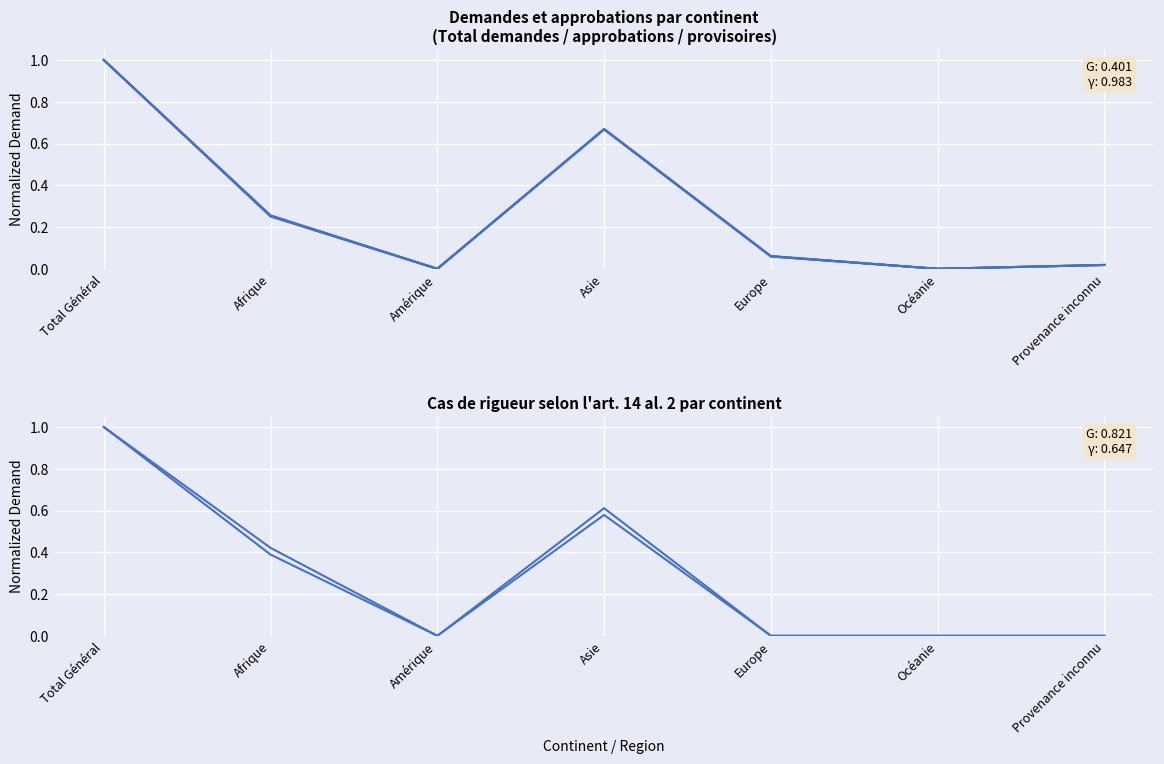

The value of Approbations (art.14) at Total Général is 1.0. True or false?

True